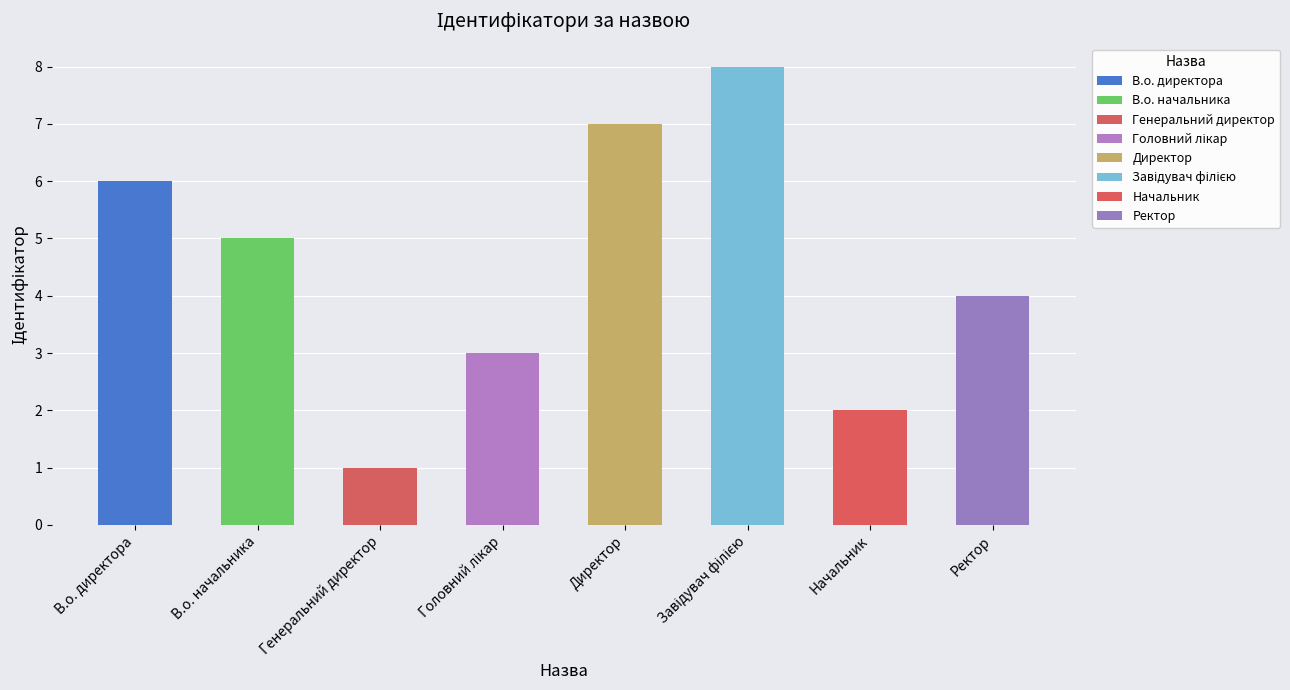

What is the value of the 2nd bar from the left?

5